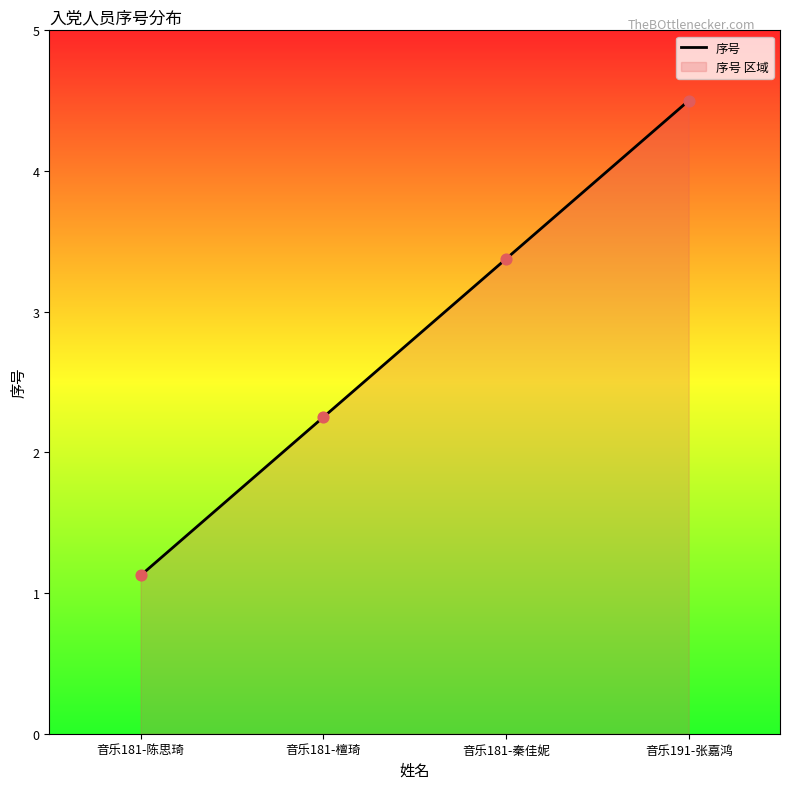

What is the change in value from 音乐181-陈思琦 to 音乐181-秦佳妮?

+2.2